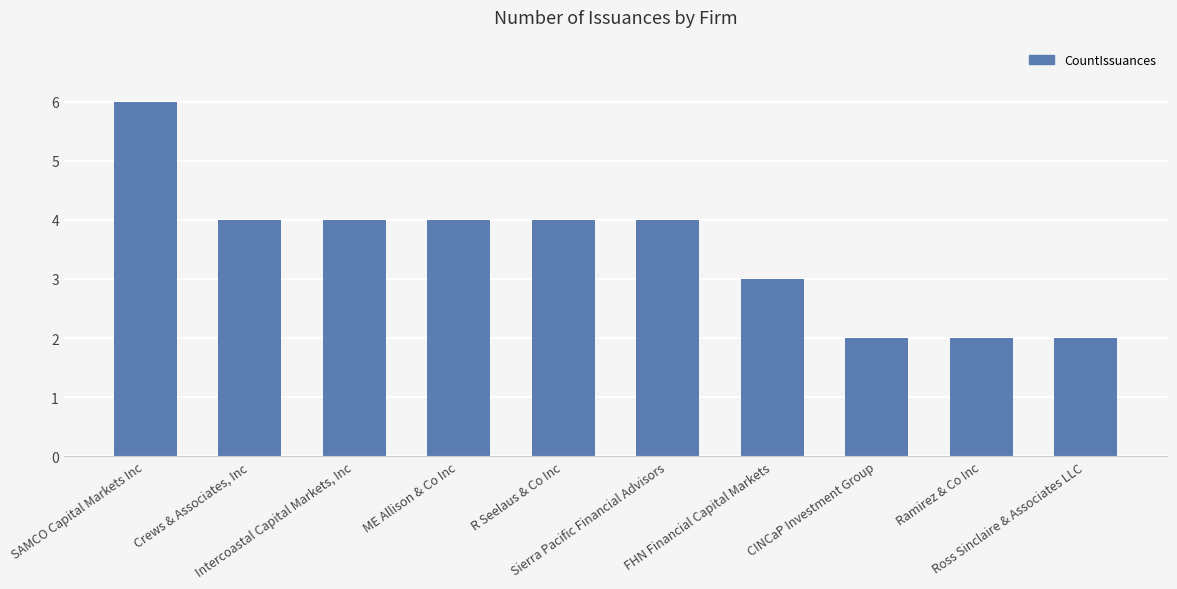

What is the sum of all values?

35